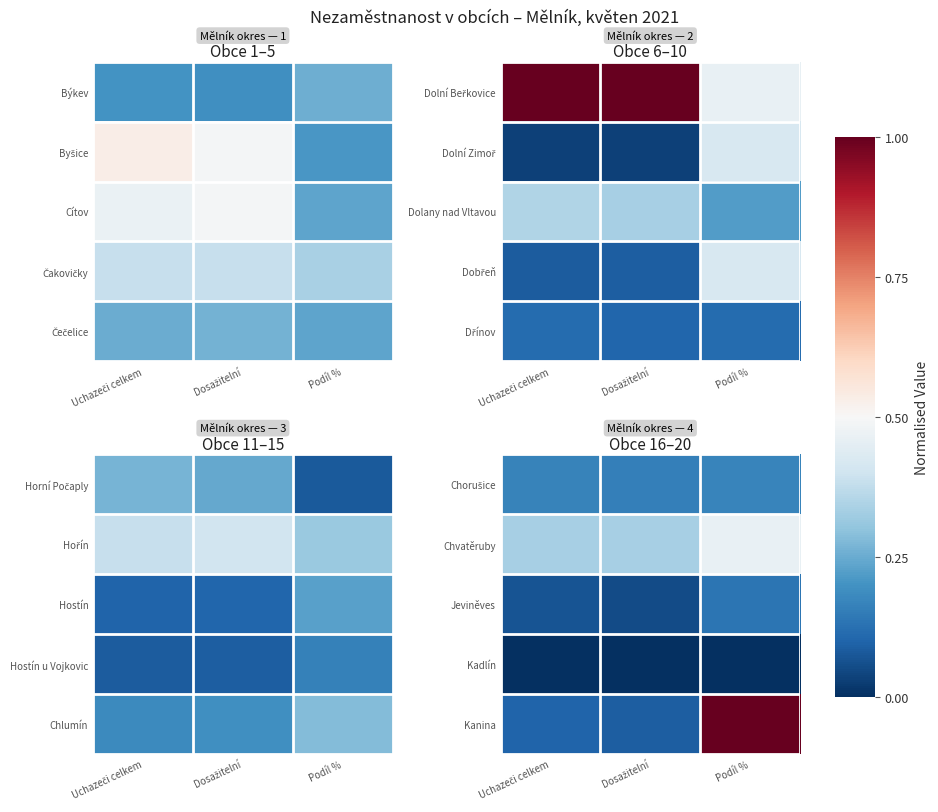

At which category is the sum across all series the highest?

Podíl %